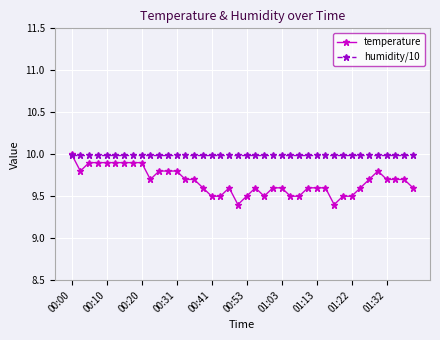

What is the smallest value displayed?

9.4